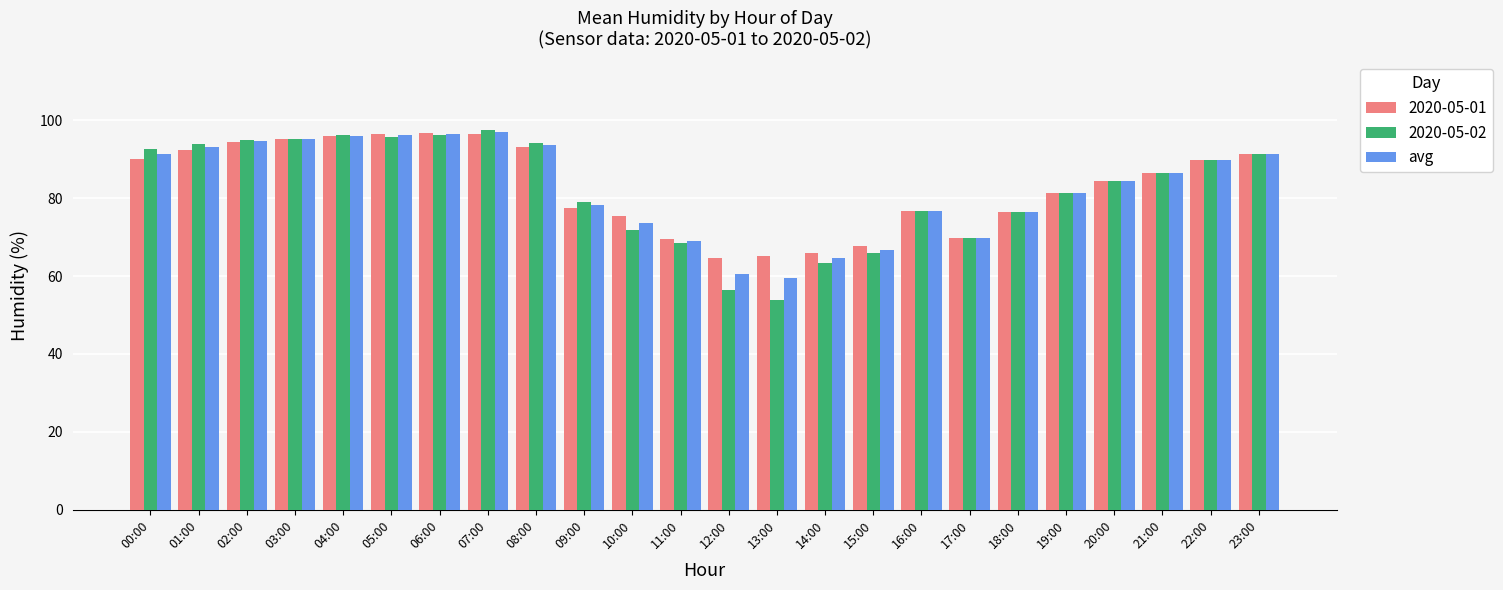

What is the smallest value displayed?

53.8